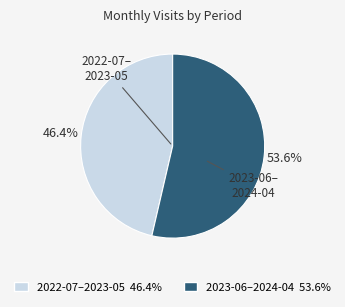

Is there a majority slice in this chart?

Yes